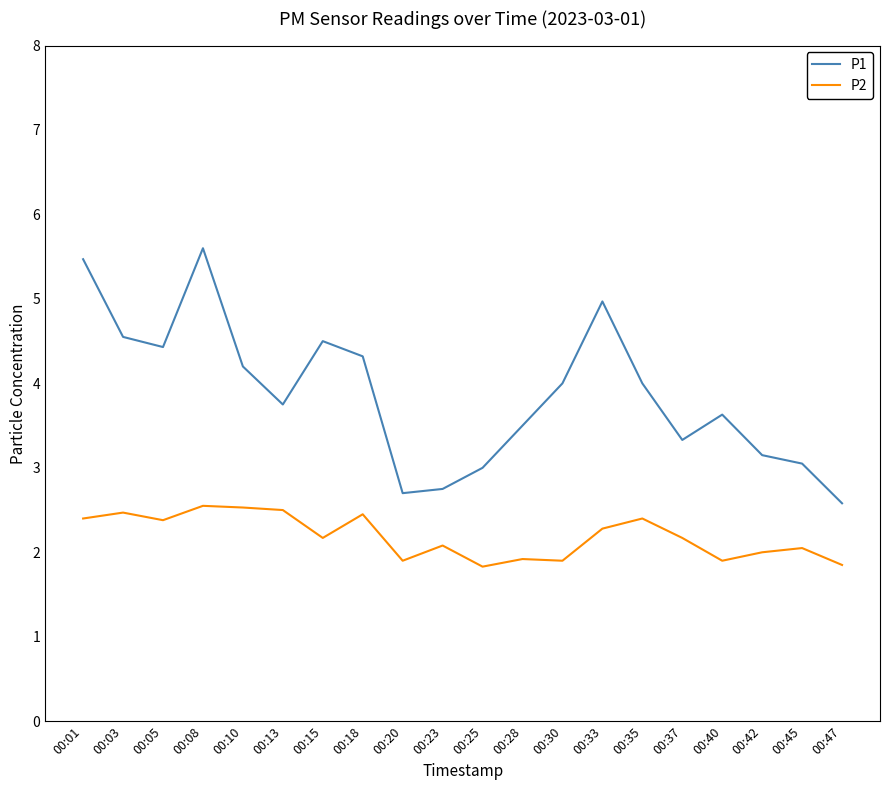

How many lines are shown in the chart?

2